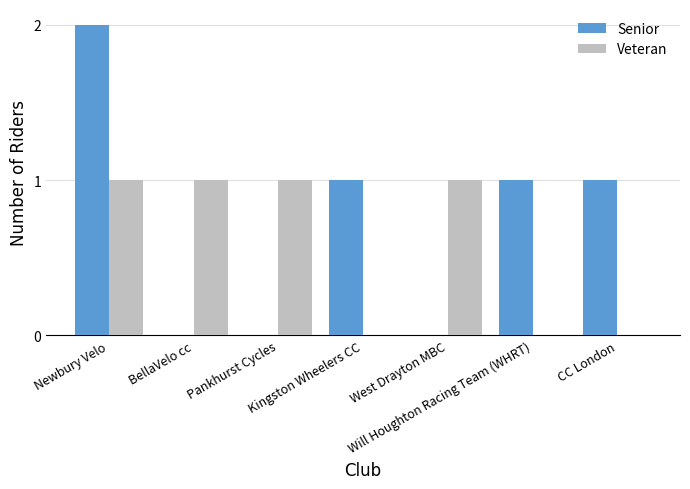

Which series has the largest total across all categories?

Senior